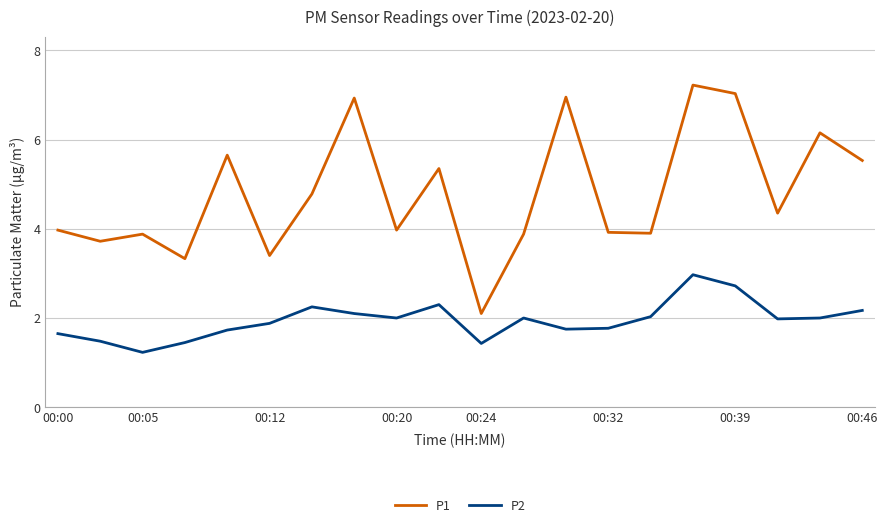

Which series has the largest total across all categories?

P1